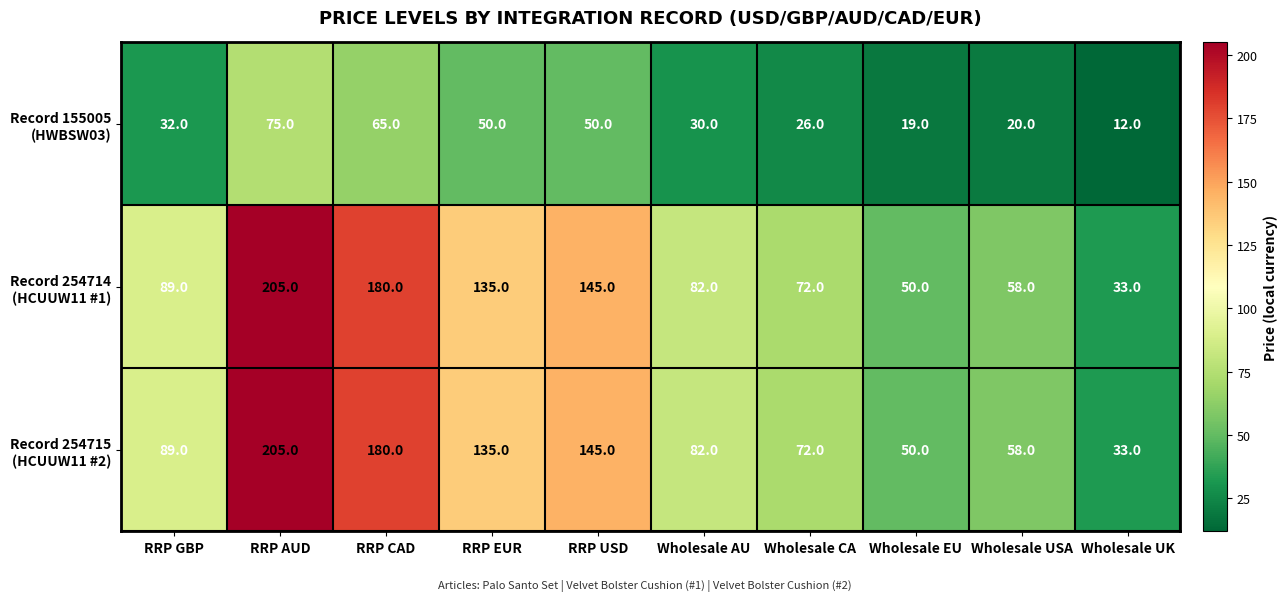

At how many categories does at least one series exceed 66?

7